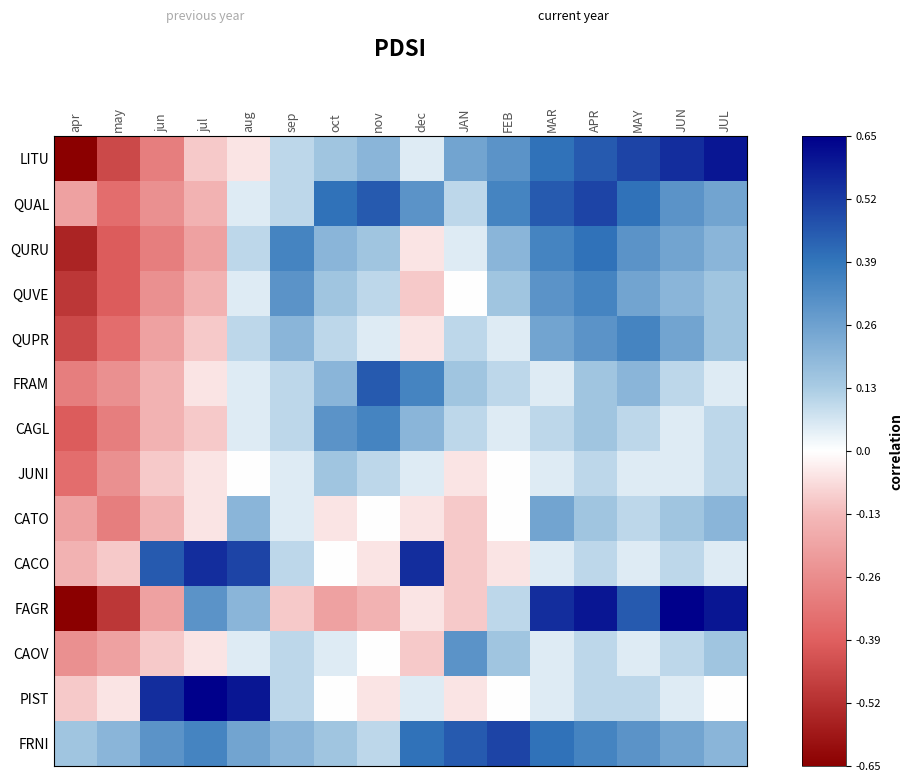

How many series are shown in this chart?

14